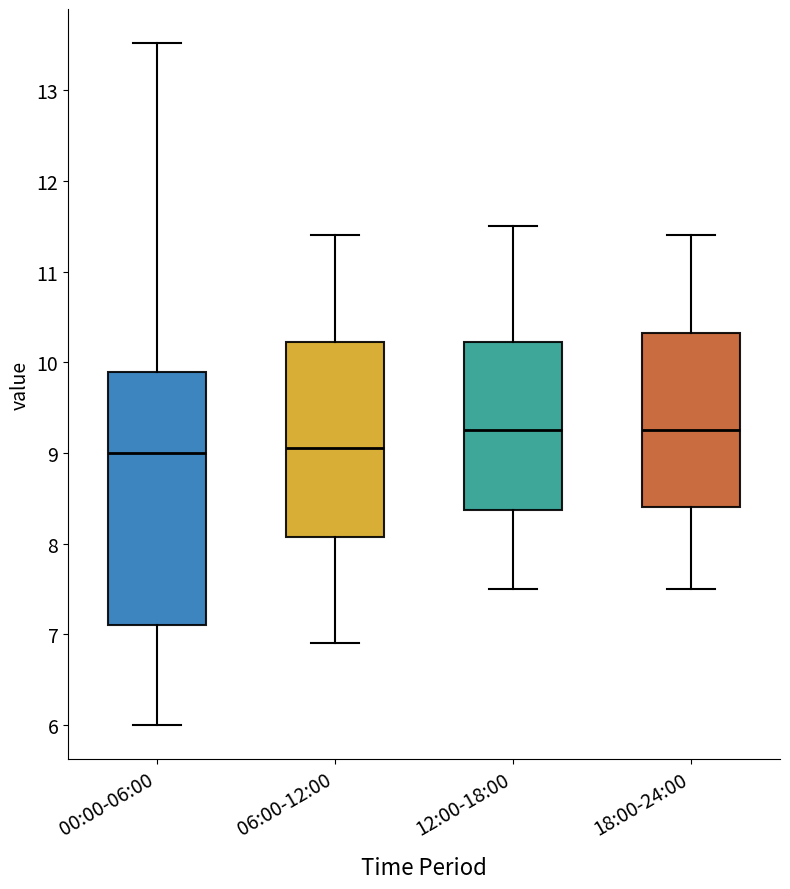

Where does the median line of the box for 18:00-24:00 sit on the y-axis? The values are not printed on the chart, so give them approximately, as read against the axis.

9.3